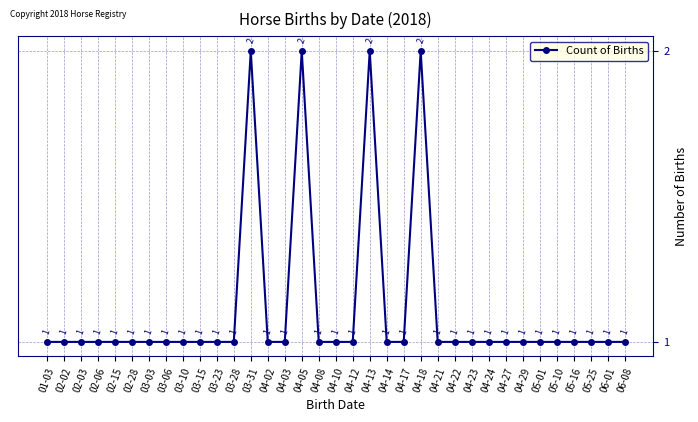

What is the sum of all values?

39